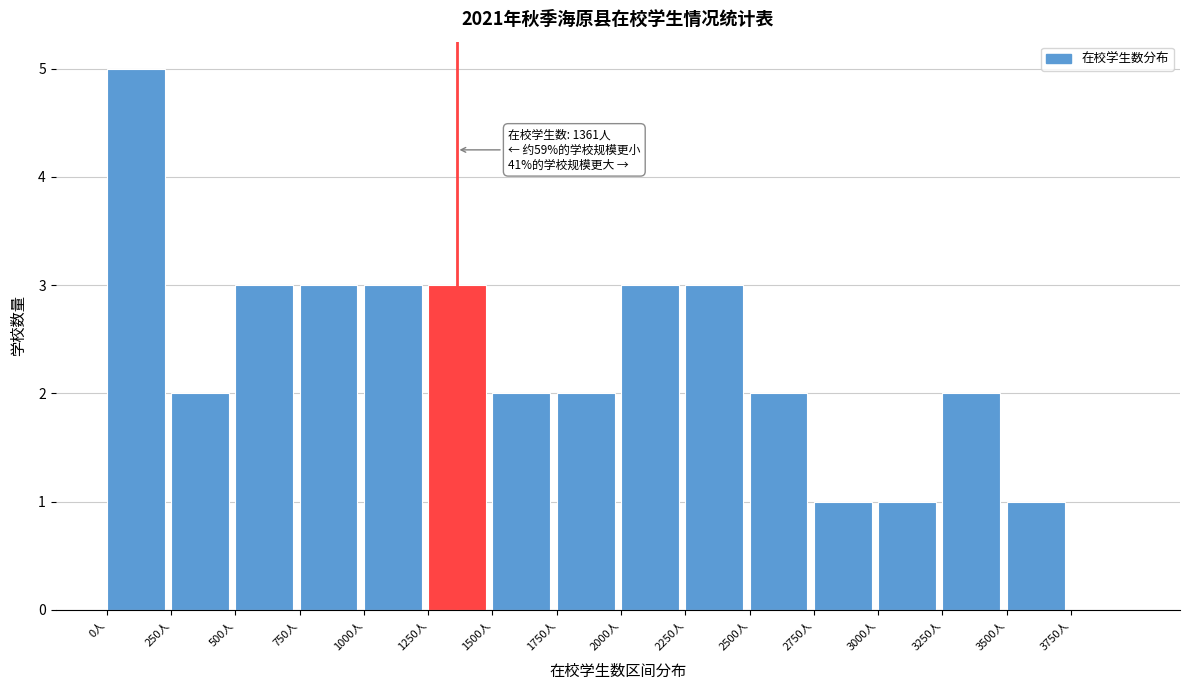

Over which range of the x-axis is the bar tallest?

0 to 250